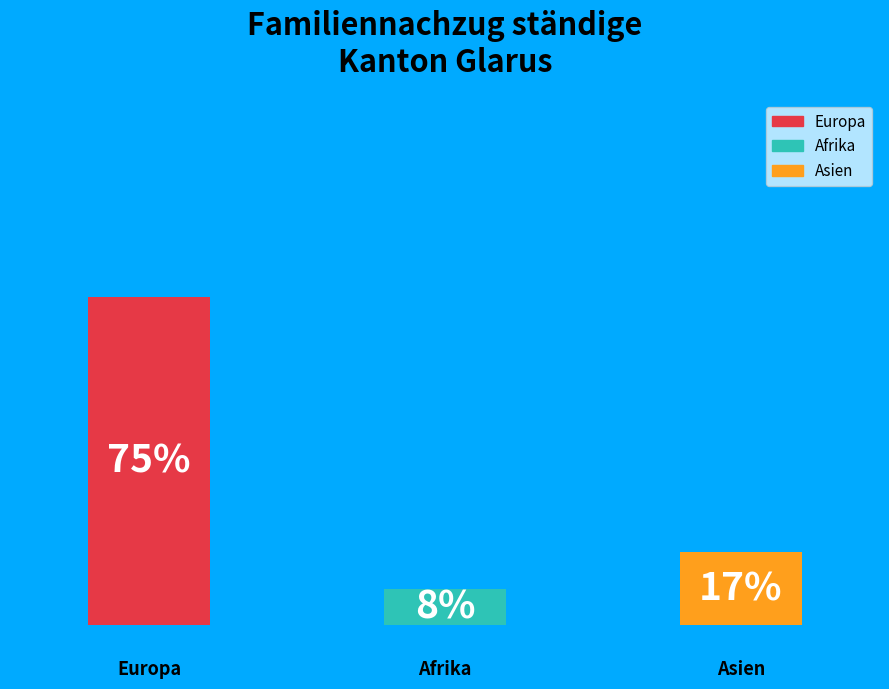

Is there any slice that represents more than half of the pie?

Yes